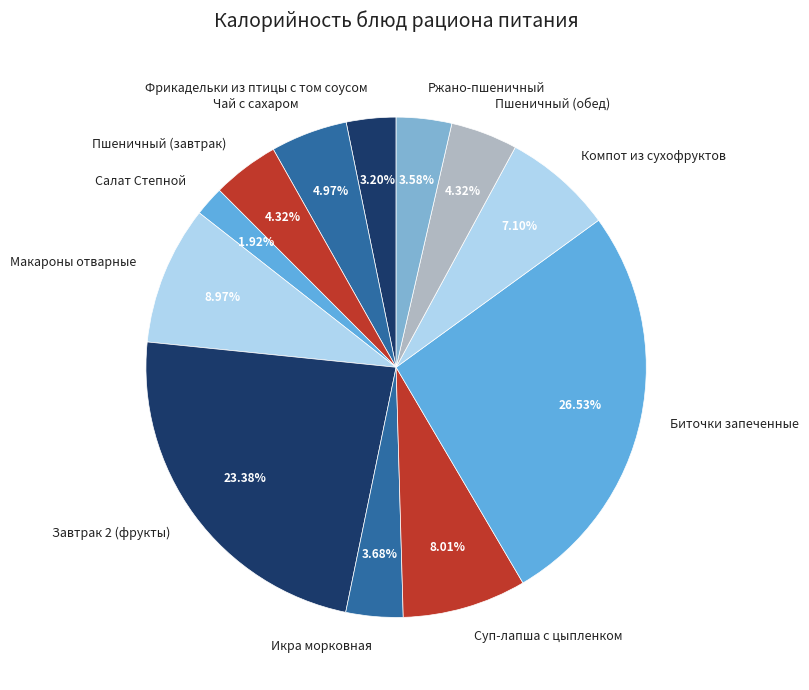

True or false: Завтрак 2 (фрукты) accounts for 15% of the total.

False